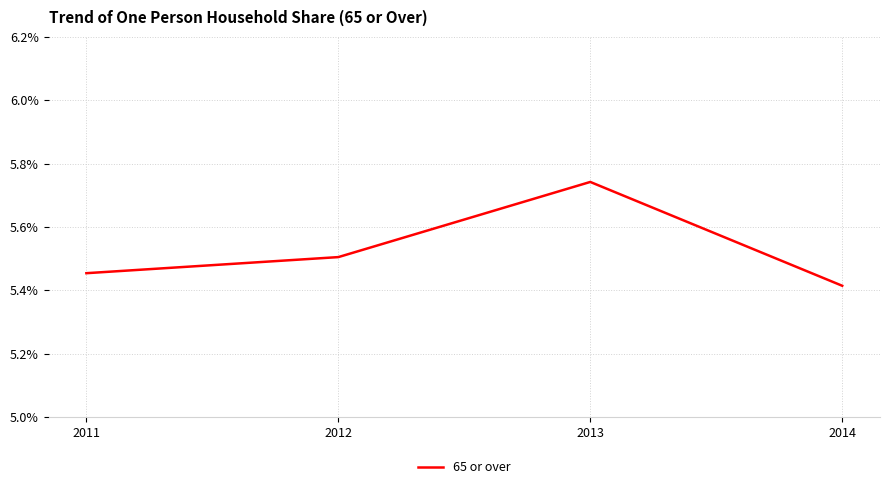

Does the chart have visible grid lines?

Yes